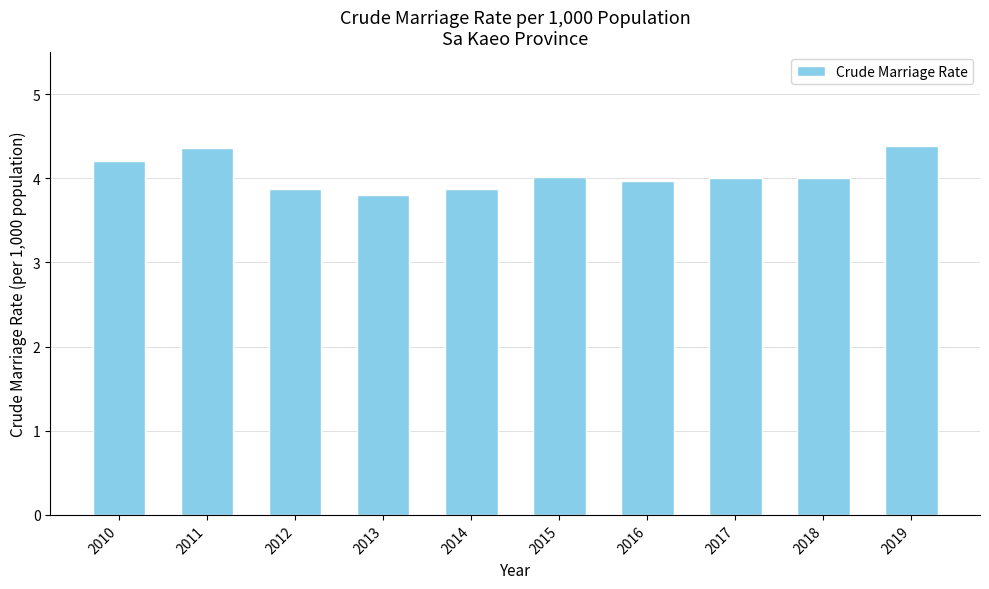

What is the change in value from 2017 to 2019?

+0.4